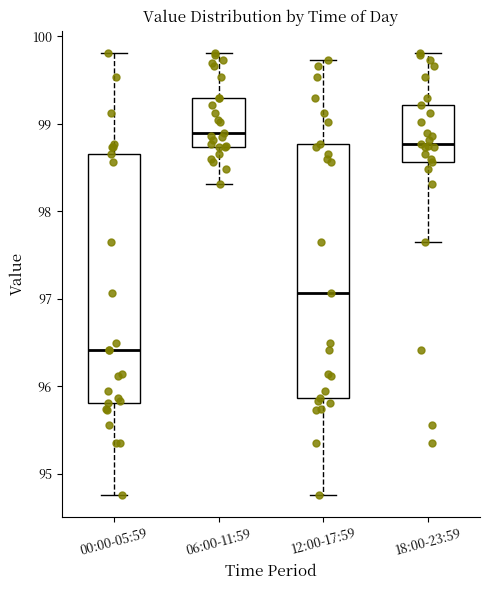

Reading left to right, read every box against the y-axis: the position of its median line, the range the box covers, and the ends of its whiskers. The values are not printed on the chart, so give them approximately, as read against the axis.

00:00-05:59: median 96.4, box 95.8 to 98.7, whiskers 94.8 to 99.8
06:00-11:59: median 98.9, box 98.7 to 99.3, whiskers 98.3 to 99.8
12:00-17:59: median 97.1, box 95.9 to 98.8, whiskers 94.8 to 99.7
18:00-23:59: median 98.8, box 98.6 to 99.2, whiskers 97.7 to 99.8